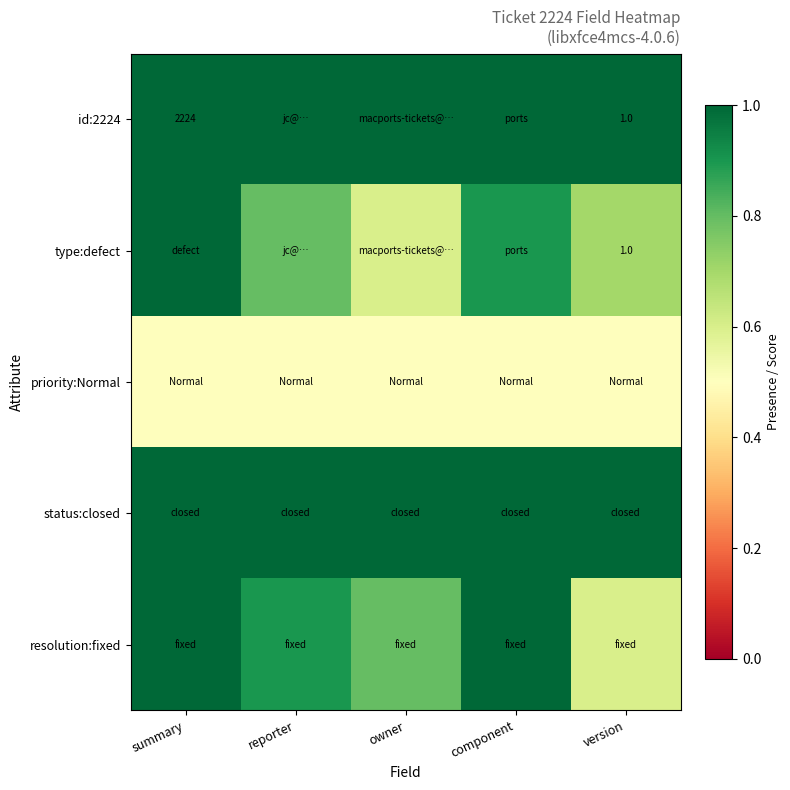

The id:2224 series shows 1.6 at version. True or false?

False